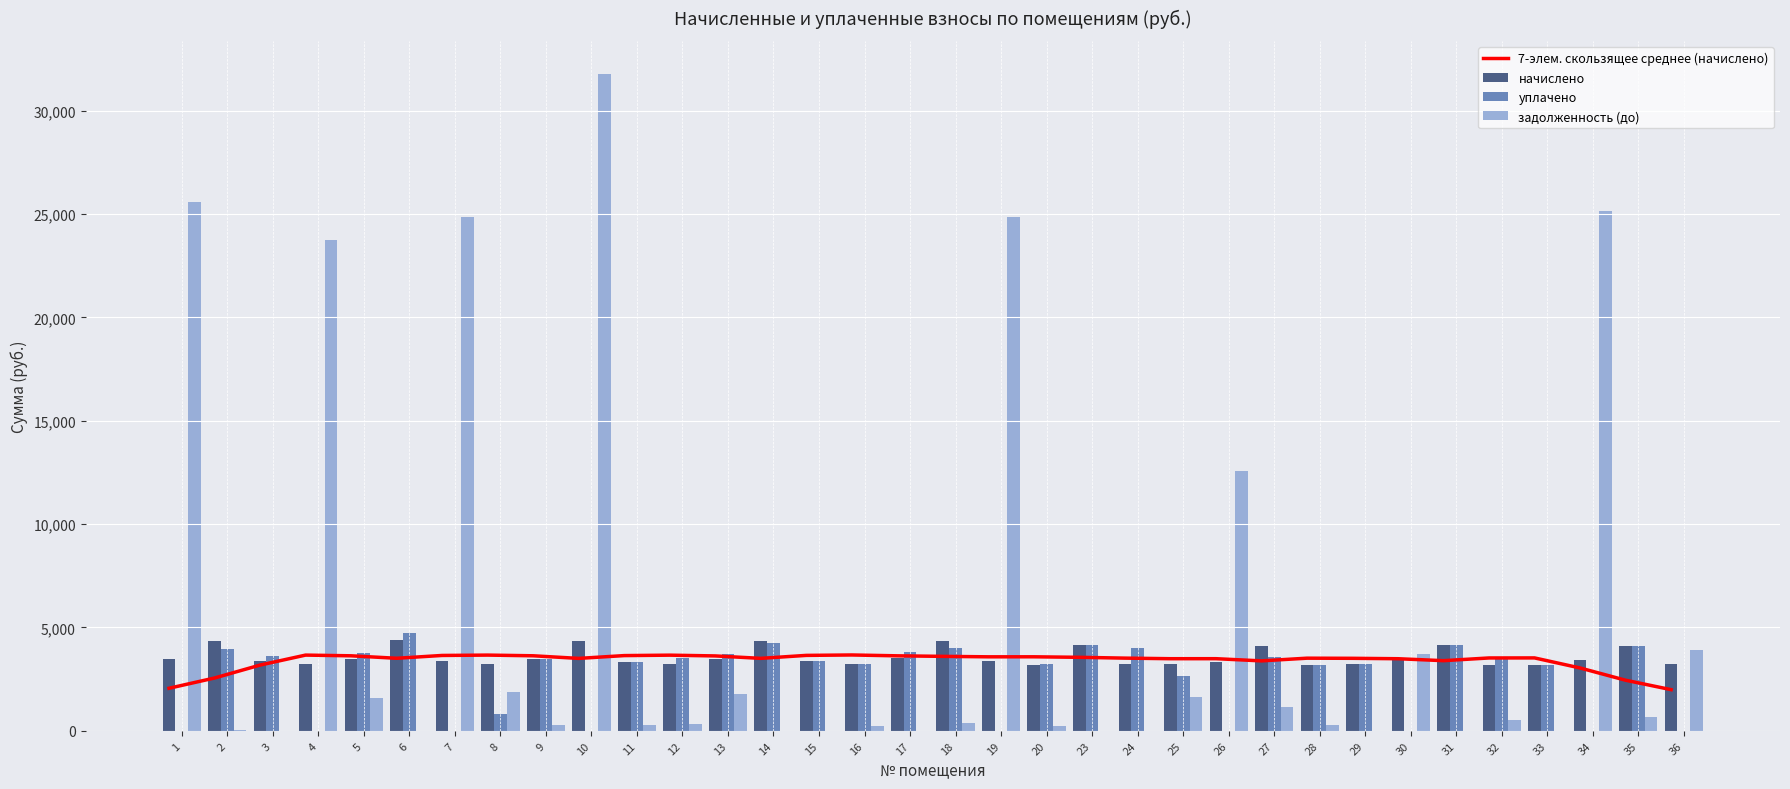

Reading right to left, transcribe all the data shown in this chart.

7-элем. скользящее среднее (начислено): 36=1990.7	35=2447.0	34=3039.7	33=3526.1	32=3524.1	31=3392.7	30=3487.0	29=3507.0	28=3513.1	27=3382.7	26=3489.0	25=3488.0	24=3516.1	23=3555.2	20=3580.2	19=3579.2	18=3601.3	17=3627.4	16=3668.5	15=3648.4	14=3505.0	13=3622.4	12=3659.5	11=3638.4	10=3503.0	9=3629.4	8=3662.5	7=3645.4	6=3509.0	5=3628.4	4=3662.5	3=3179.1	2=2554.3	1=2057.9
начислено: 36=3222.2	35=4106.8	34=3418.8	33=3187.1	32=3194.2	31=4148.9	30=3404.8	29=3208.2	28=3187.1	27=4078.7	26=3327.5	25=3236.3	24=3236.3	23=4148.9	20=3201.1	19=3383.6	18=4352.4	17=3503.0	16=3229.2	15=3390.7	14=4331.4	13=3489.0	12=3243.2	11=3348.6	10=4324.3	9=3489.0	8=3243.2	7=3383.6	6=4373.5	5=3475.0	4=3229.2	3=3369.6	2=4324.3	1=3481.9
уплачено: 36=0.0	35=4106.8	34=0.0	33=3187.1	32=3508.5	31=4148.9	30=0.0	29=3208.2	28=3187.1	27=3559.0	26=0.0	25=2648.8	24=4000.0	23=4148.9	20=3222.4	19=0.0	18=3989.7	17=3795.0	16=3250.7	15=3390.7	14=4271.4	13=3726.0	12=3513.5	11=3348.6	10=0.0	9=3489.0	8=810.8	7=0.0	6=4738.0	5=3764.8	4=0.0	3=3595.4	2=3964.0	1=0.0
задолженность (до): 36=3891.9	35=685.4	34=25127.0	33=0.0	32=506.2	31=0.0	30=3713.4	29=0.0	28=265.2	27=1131.7	26=12589.7	25=1618.1	24=0.0	23=0.0	20=245.4	19=24868.6	18=362.7	17=0.0	16=247.6	15=0.0	14=0.0	13=1766.4	12=342.1	11=279.1	10=31782.3	9=290.8	8=1891.9	7=24868.6	6=0.0	5=1573.9	4=23733.6	3=0.0	2=22.5	1=25591.0